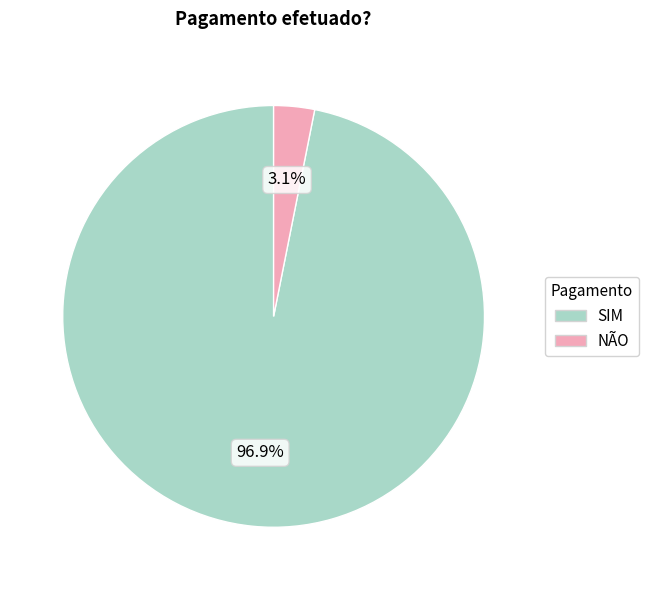

Count the number of slices in the pie.

2